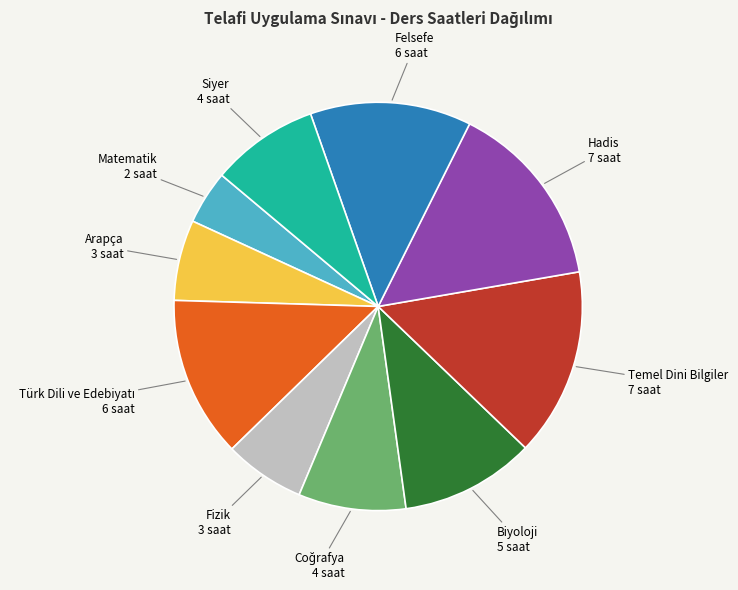

Count the number of slices in the pie.

10